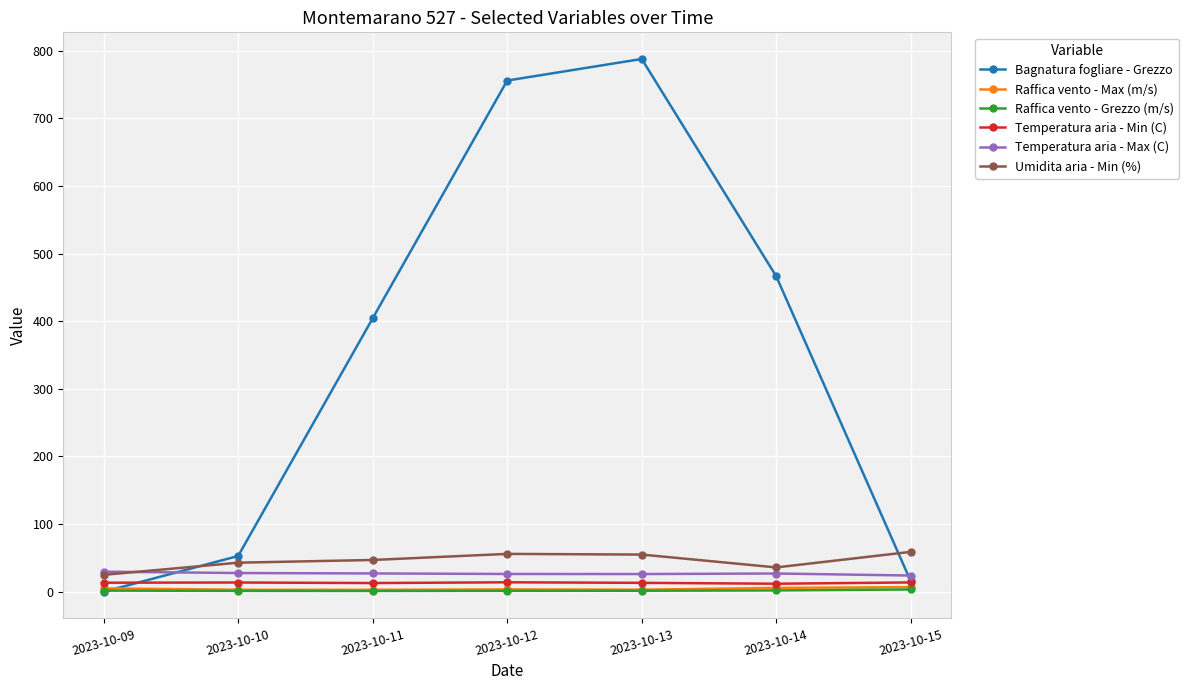

True or false: Temperatura aria - Min (C) has a value of 13.2 at 2023-10-13.

True